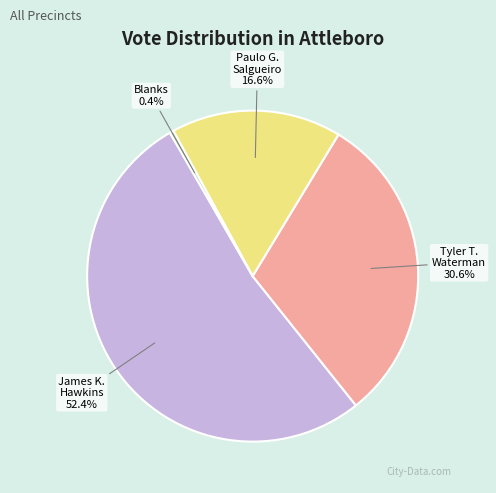

Is there a majority slice in this chart?

Yes